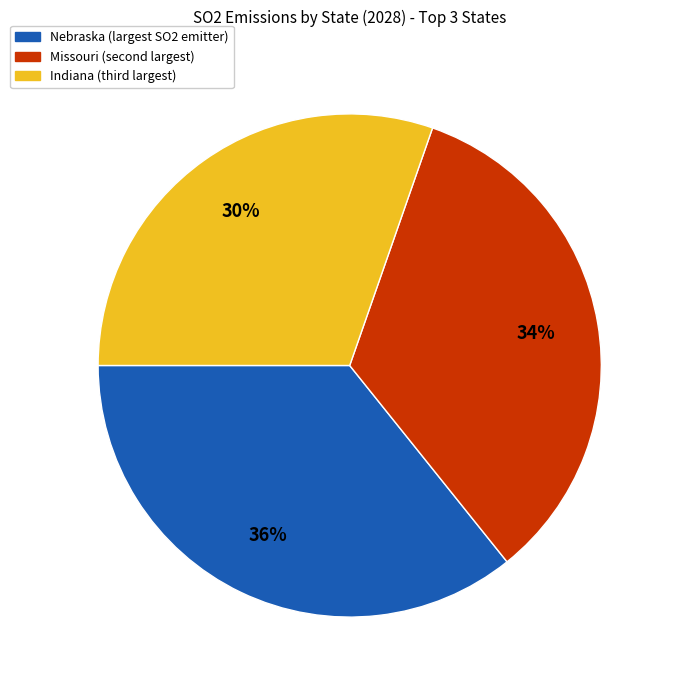

To the nearest percent, what is the average slice percentage?

33%